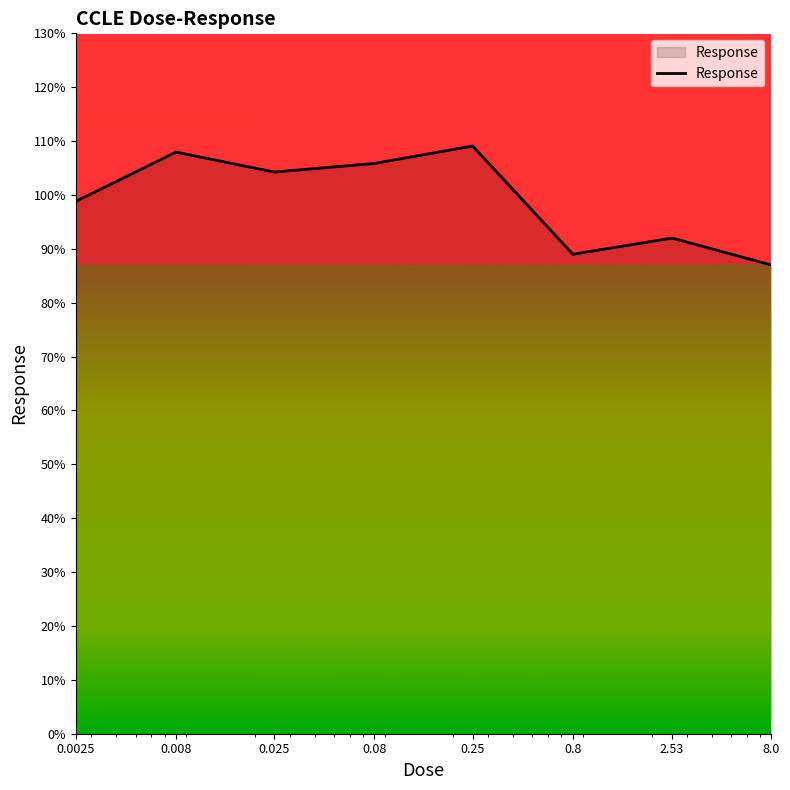

What is the smallest value displayed?

87.0